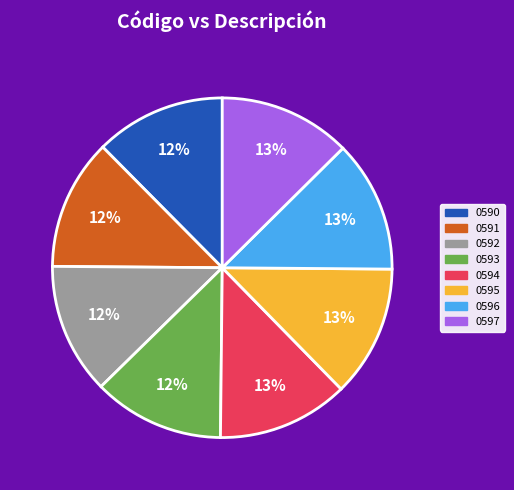

To the nearest percent, what is the average slice percentage?

12%